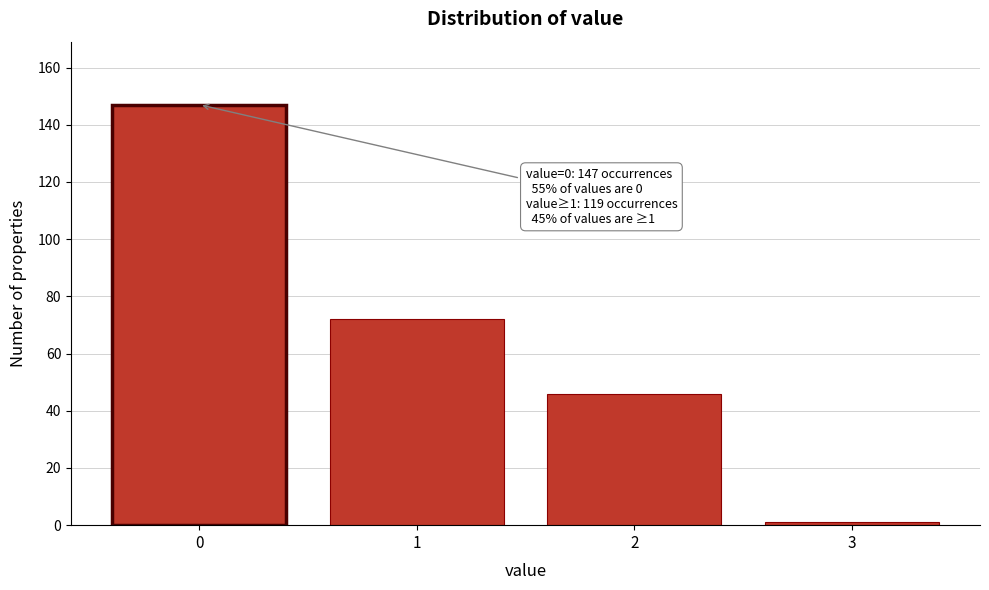

Reading right to left, list all the values displayed in this chart.

3=1	2=46	1=72	0=147